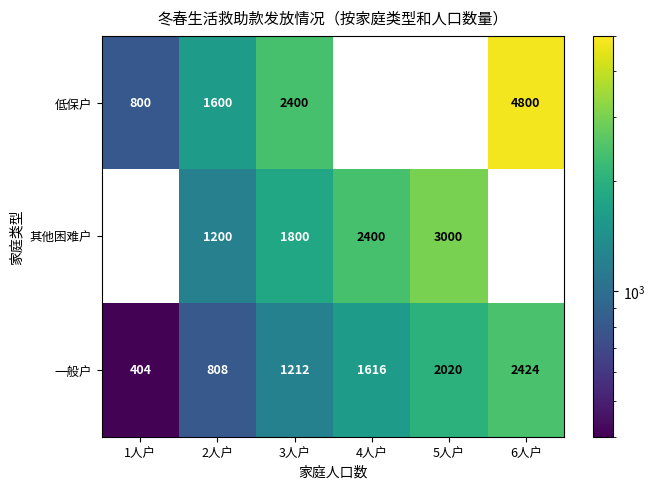

What is the sum of the 一般户 values at 4人户 and 1人户?

2020